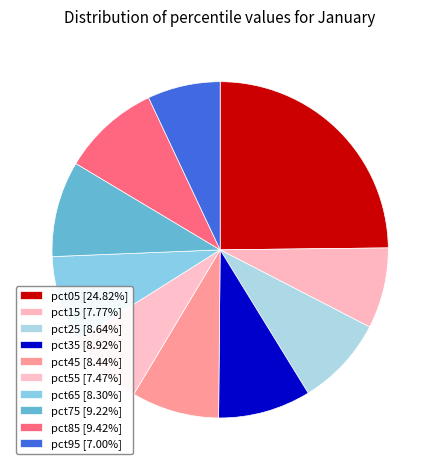

How many slices are in this pie chart?

10